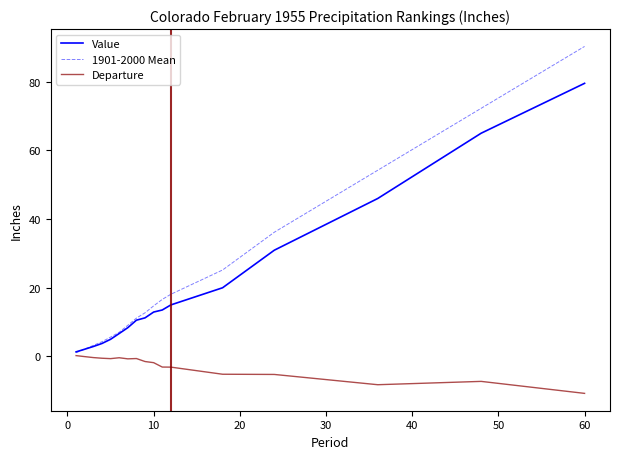

How many intersections are there between 1901-2000 Mean and Value?

1